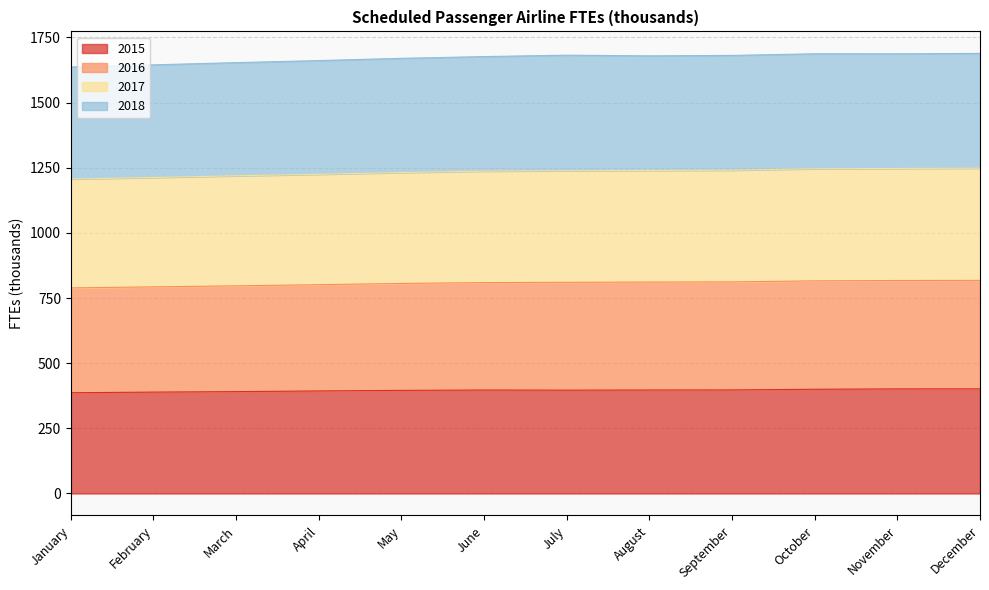

What is the smallest value displayed?

386.5